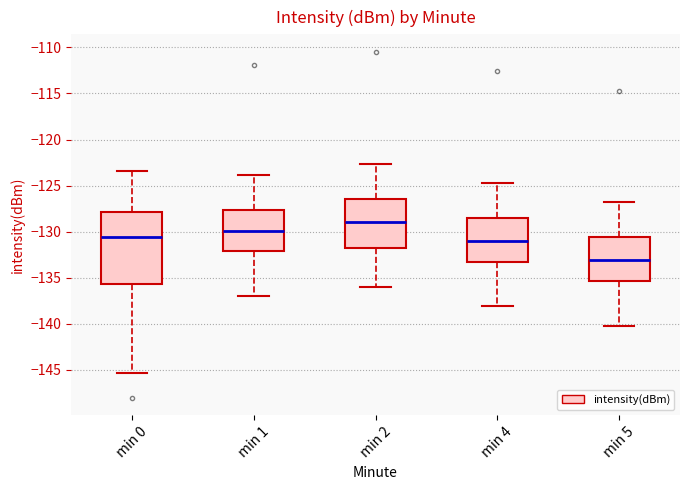

Which box has the highest median line?

min 2